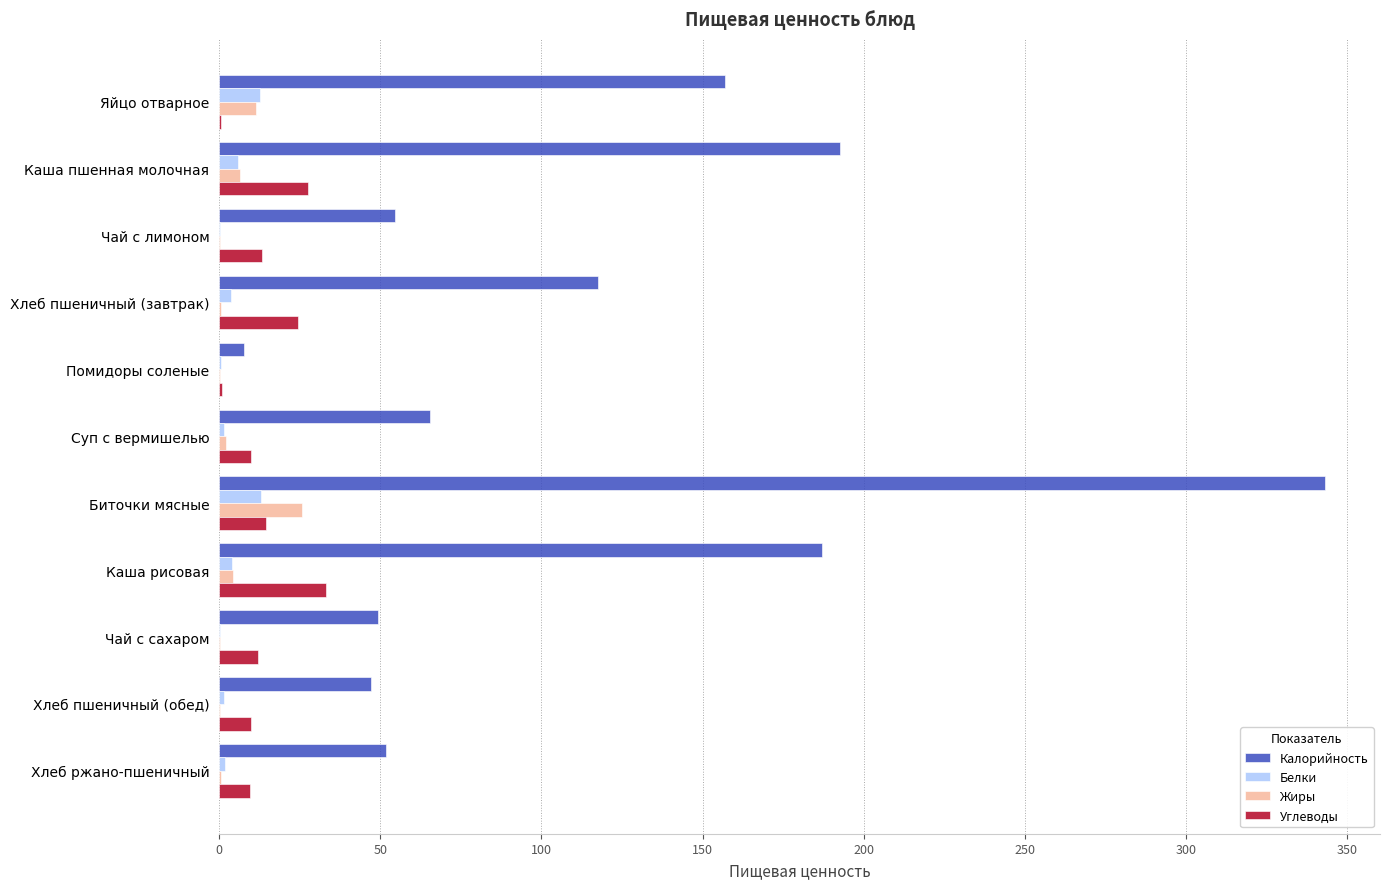

What are all the series names shown in the legend?

Калорийность, Белки, Жиры, Углеводы